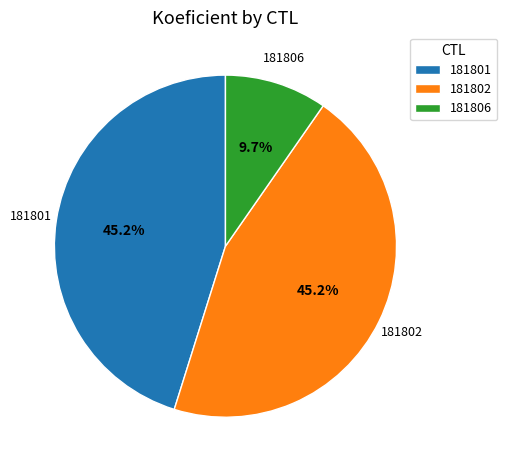

Which slice is the smallest?

181806